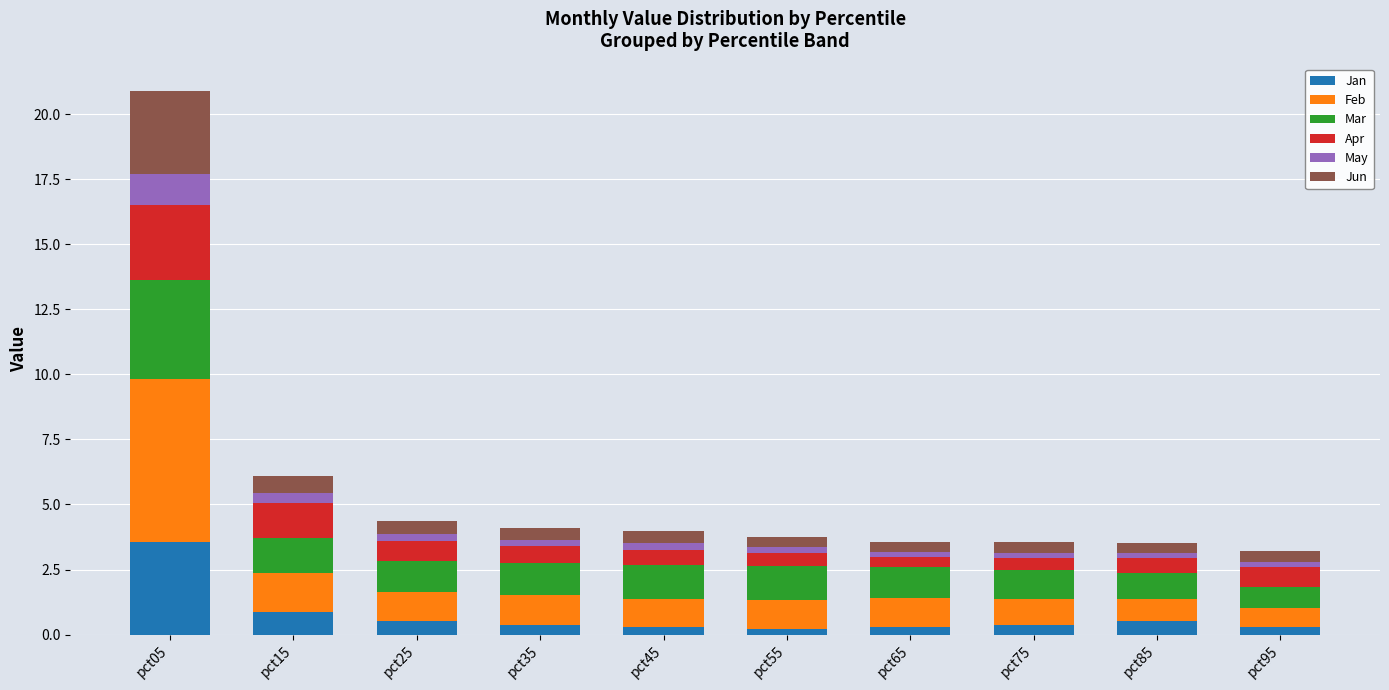

What is the maximum value for Jan?

3.6